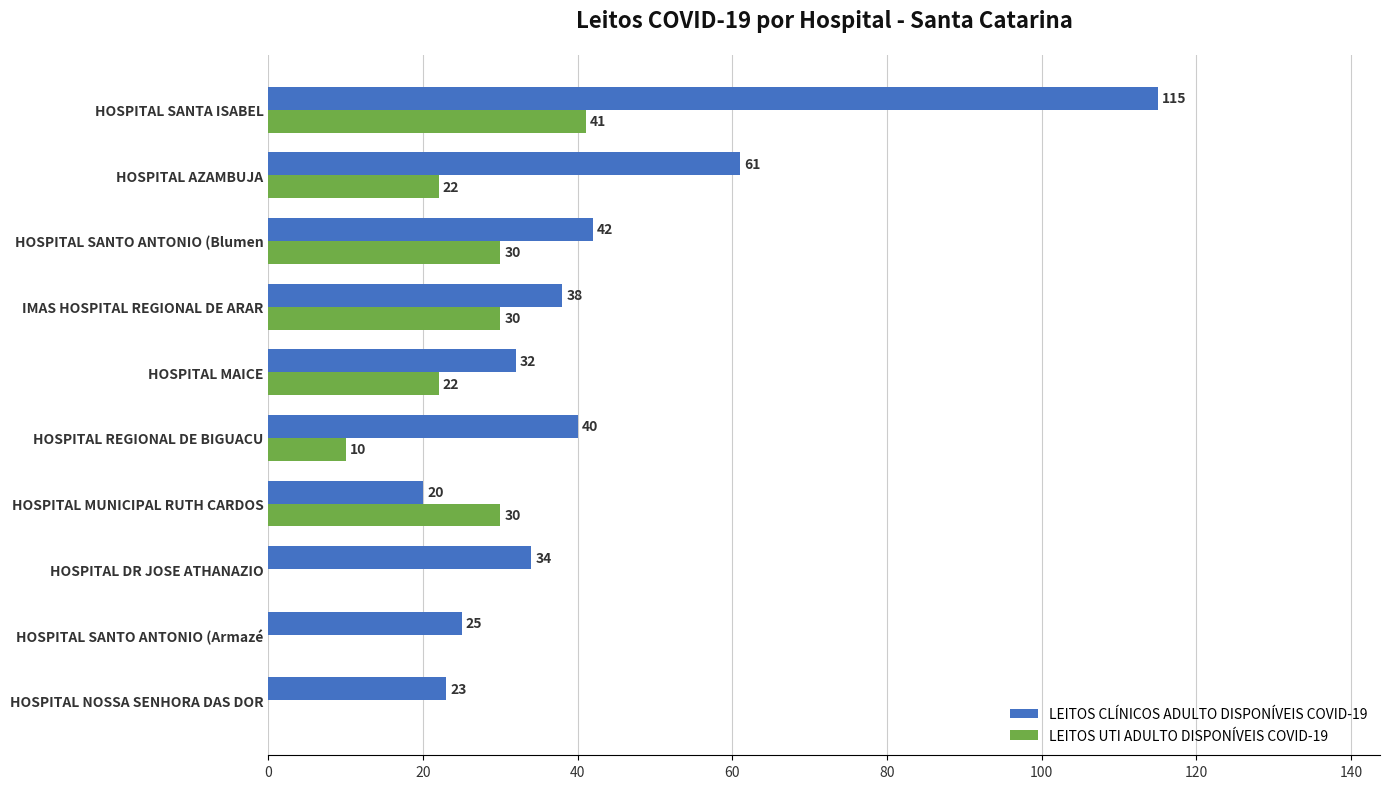

At which category is the sum across all series the highest?

HOSPITAL SANTA ISABEL